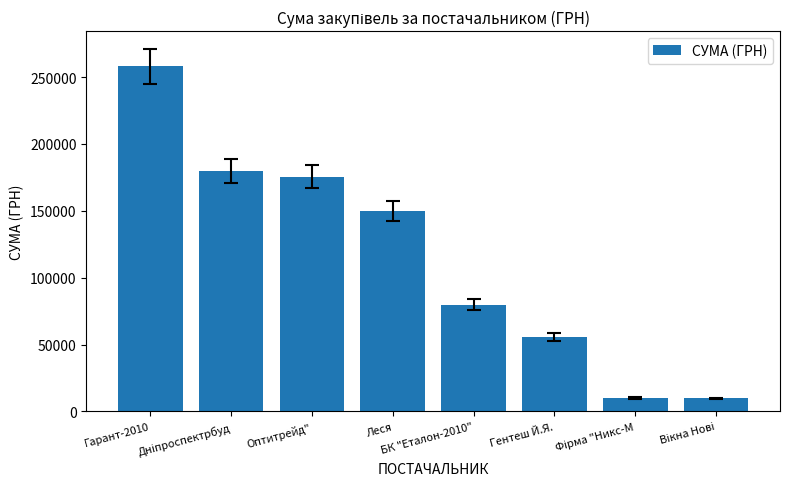

The value at Оптитрейд" is 110064.7. True or false?

False